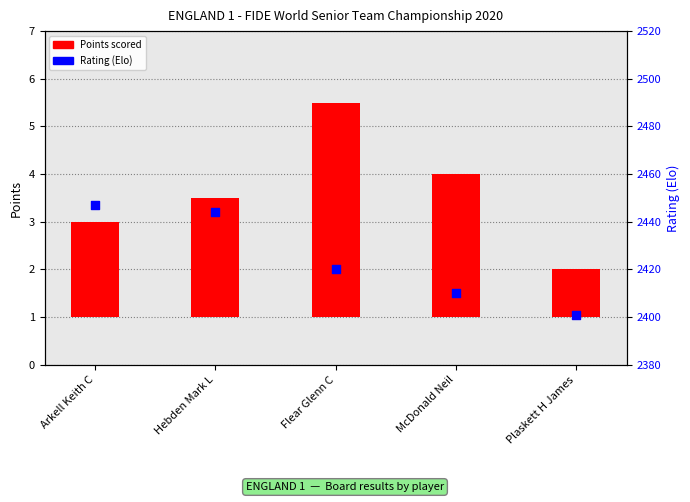

At how many categories does at least one series exceed 1537?

5